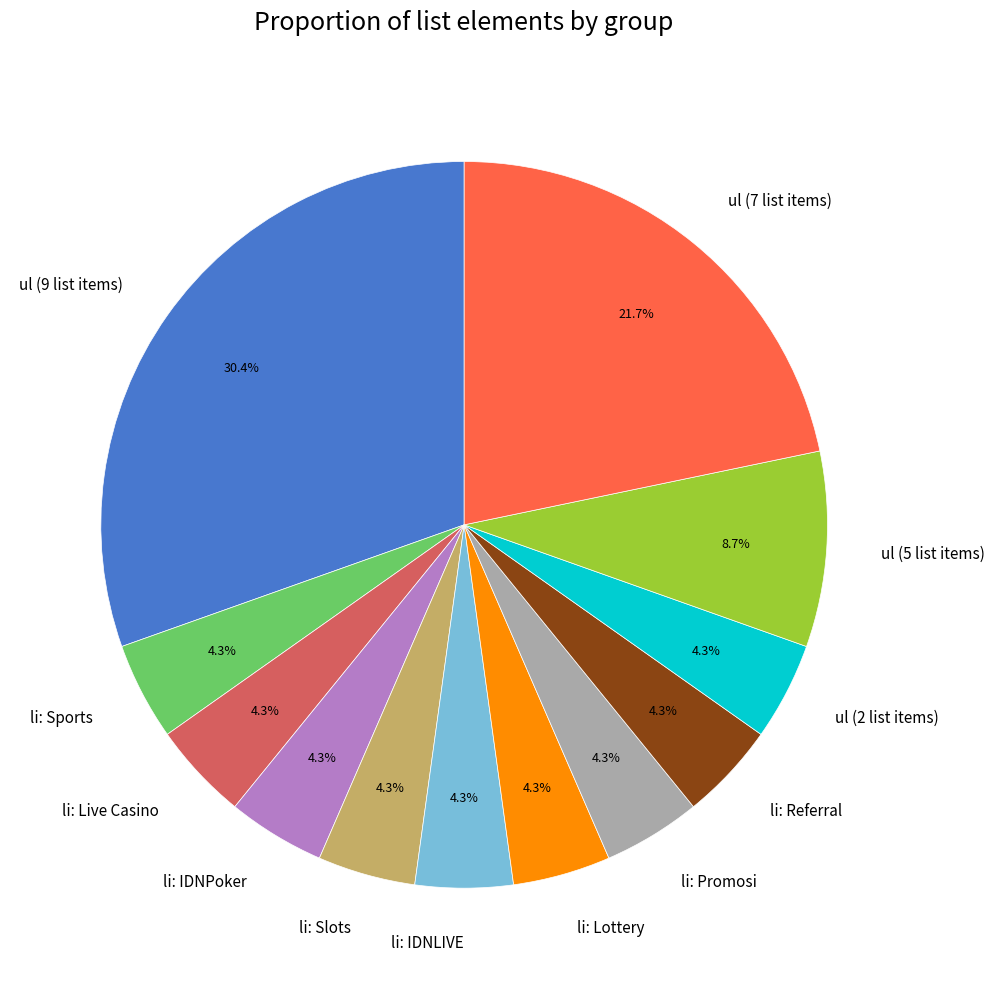

To the nearest percent, what percentage of the pie is li: Referral?

4%